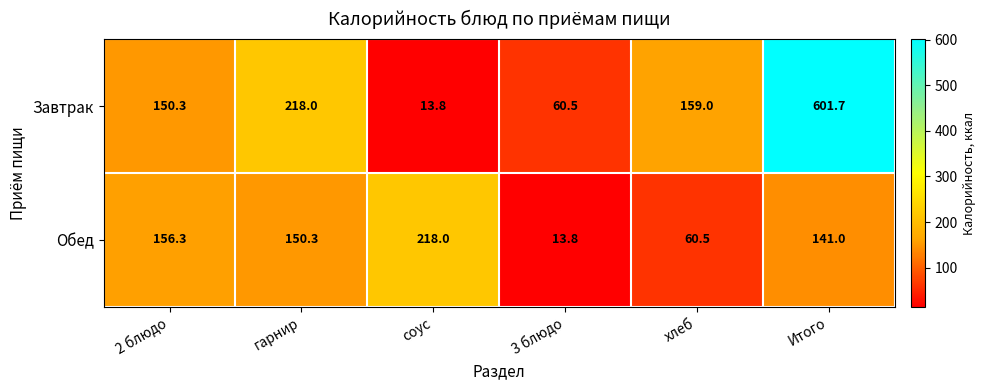

Rank the series at хлеб from lowest to highest value.

Обед, Завтрак